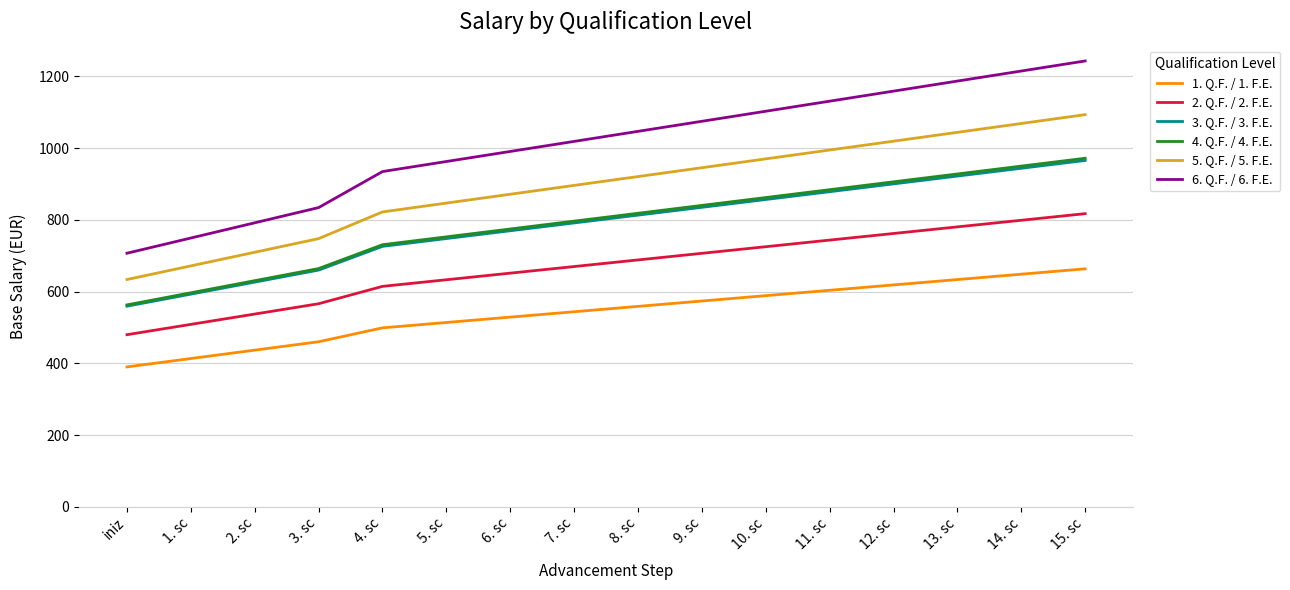

Which series has the largest total across all categories?

6. Q.F. / 6. F.E.